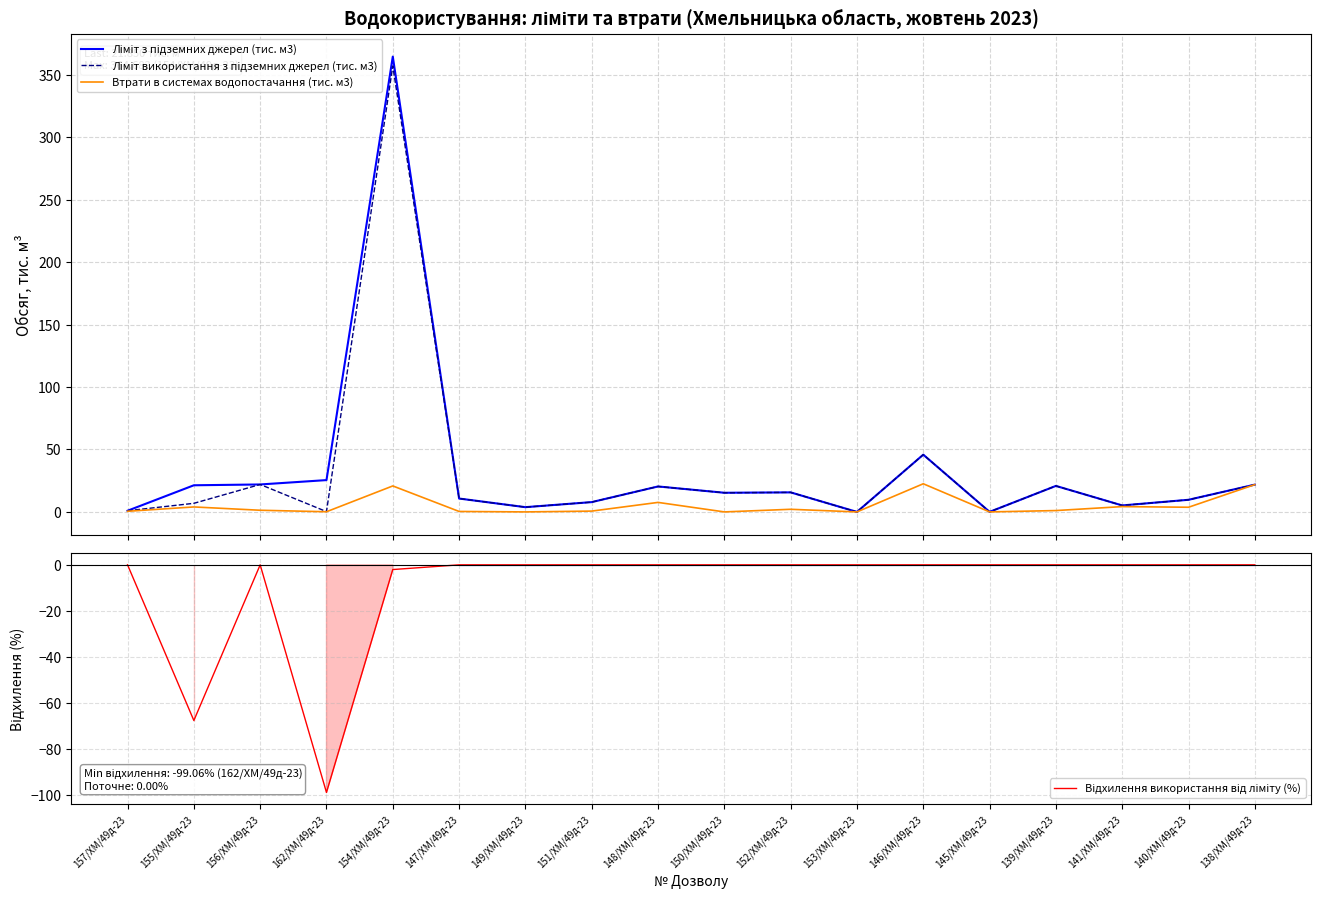

Which has a higher value, 148/ХМ/49д-23 or 146/ХМ/49д-23?

146/ХМ/49д-23